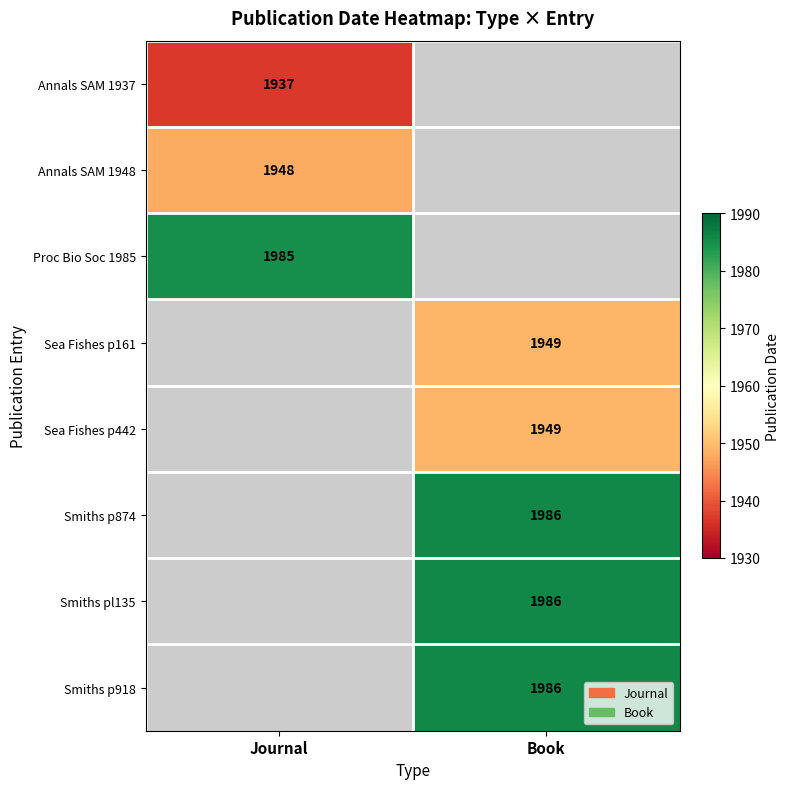

The value of Annals SAM 1937 at Journal is 1937. True or false?

True